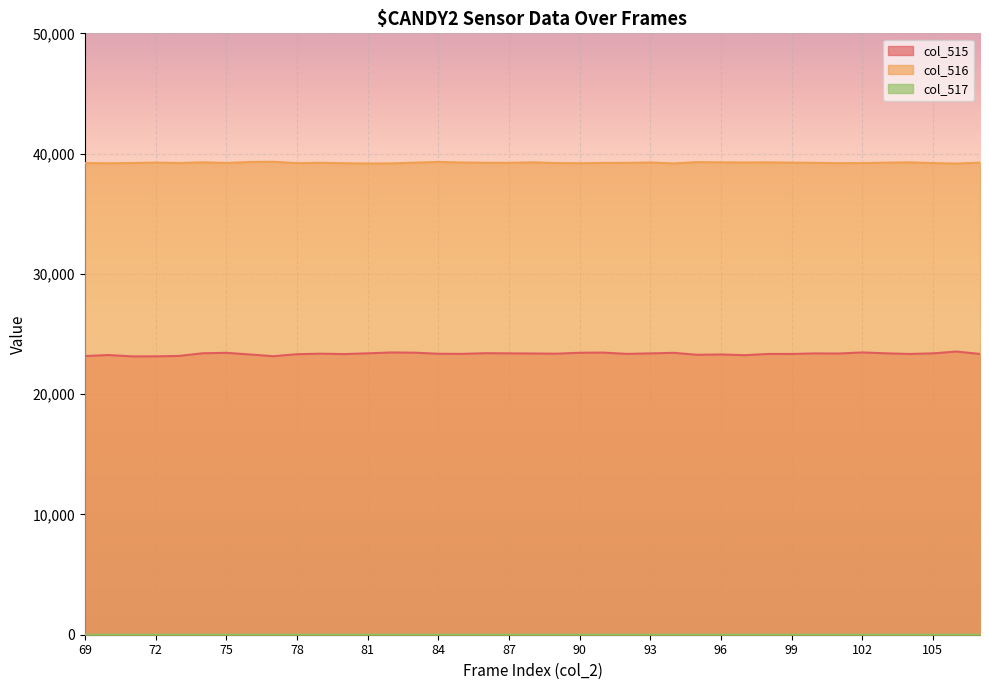

True or false: col_517 and col_515 intersect in this chart.

False